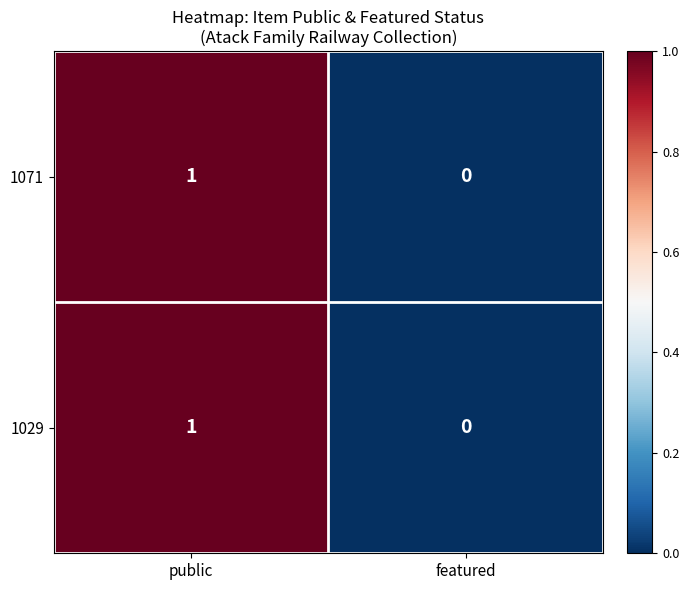

Is the value of 1071 at public greater than the value of 1029 at featured?

Yes